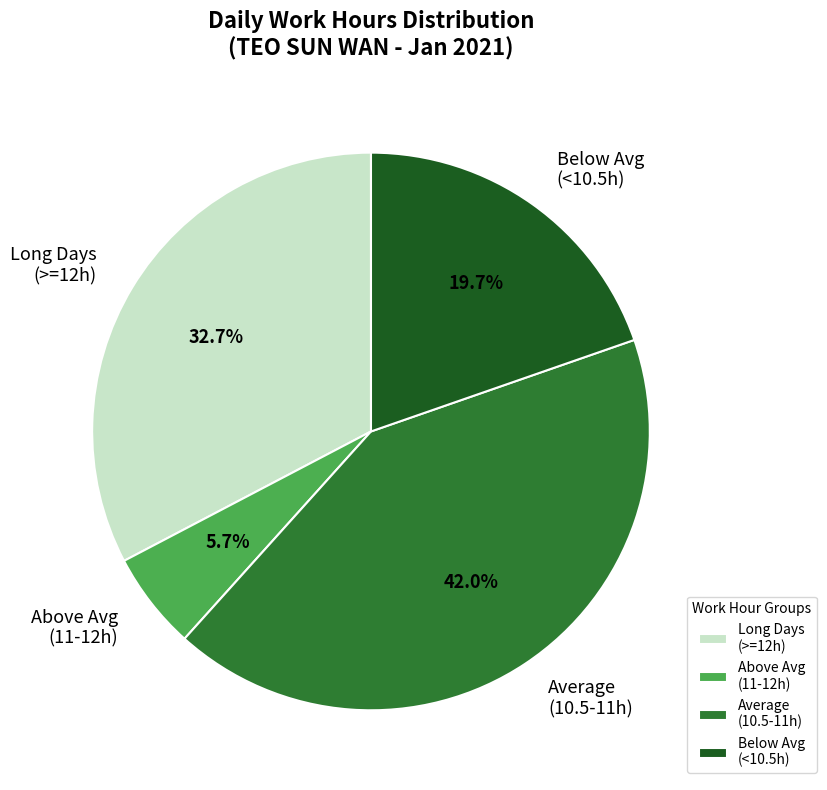

Which has a higher value, Average (10.5-11h) or Above Avg (11-12h)?

Average (10.5-11h)